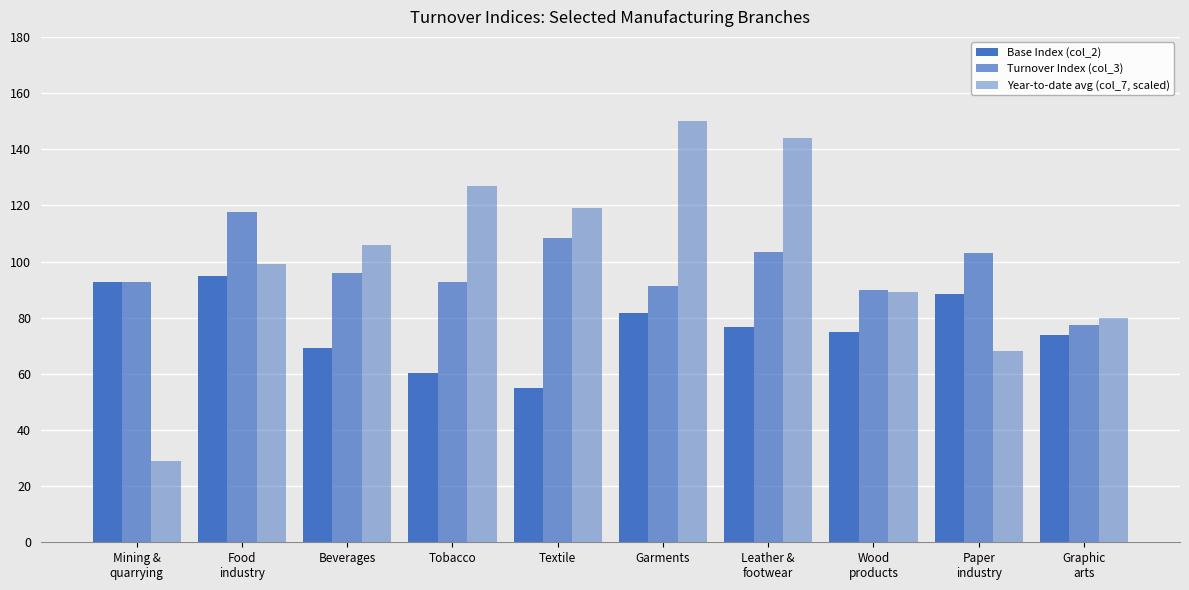

How many bars are there in each group?

3